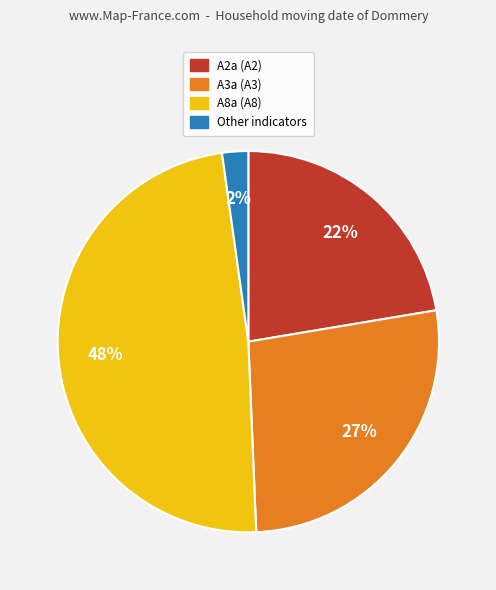

Is there any slice that represents more than half of the pie?

No